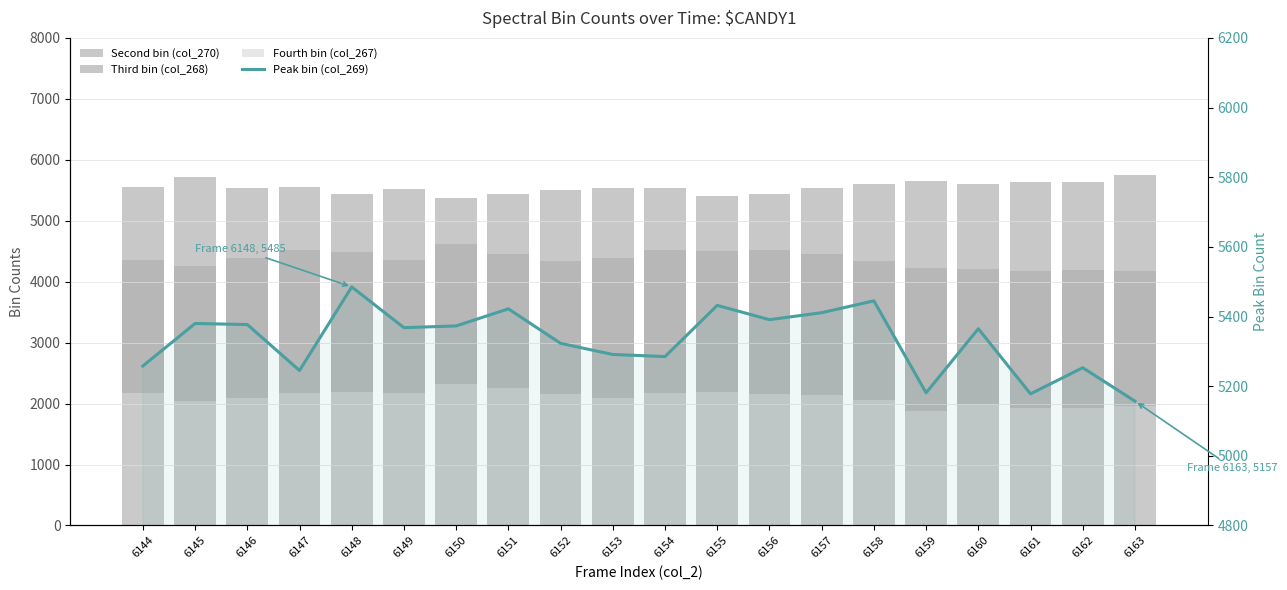

Reading left to right, transcribe all the data shown in this chart.

Second bin (col_270): 6144=5547	6145=5713	6146=5542	6147=5554	6148=5446	6149=5528	6150=5378	6151=5442	6152=5502	6153=5530	6154=5534	6155=5399	6156=5445	6157=5529	6158=5606	6159=5645	6160=5607	6161=5635	6162=5642	6163=5752
Third bin (col_268): 6144=4358	6145=4250	6146=4392	6147=4513	6148=4487	6149=4359	6150=4612	6151=4457	6152=4345	6153=4381	6154=4525	6155=4502	6156=4528	6157=4461	6158=4340	6159=4219	6160=4203	6161=4178	6162=4187	6163=4180
Fourth bin (col_267): 6144=2171	6145=2047	6146=2100	6147=2178	6148=2191	6149=2177	6150=2318	6151=2254	6152=2162	6153=2095	6154=2166	6155=2187	6156=2156	6157=2146	6158=2057	6159=1884	6160=1995	6161=1920	6162=1927	6163=1962
Peak bin (col_269): 6144=5258	6145=5380	6146=5377	6147=5245	6148=5485	6149=5368	6150=5373	6151=5422	6152=5323	6153=5291	6154=5285	6155=5432	6156=5391	6157=5411	6158=5445	6159=5181	6160=5365	6161=5178	6162=5253	6163=5157